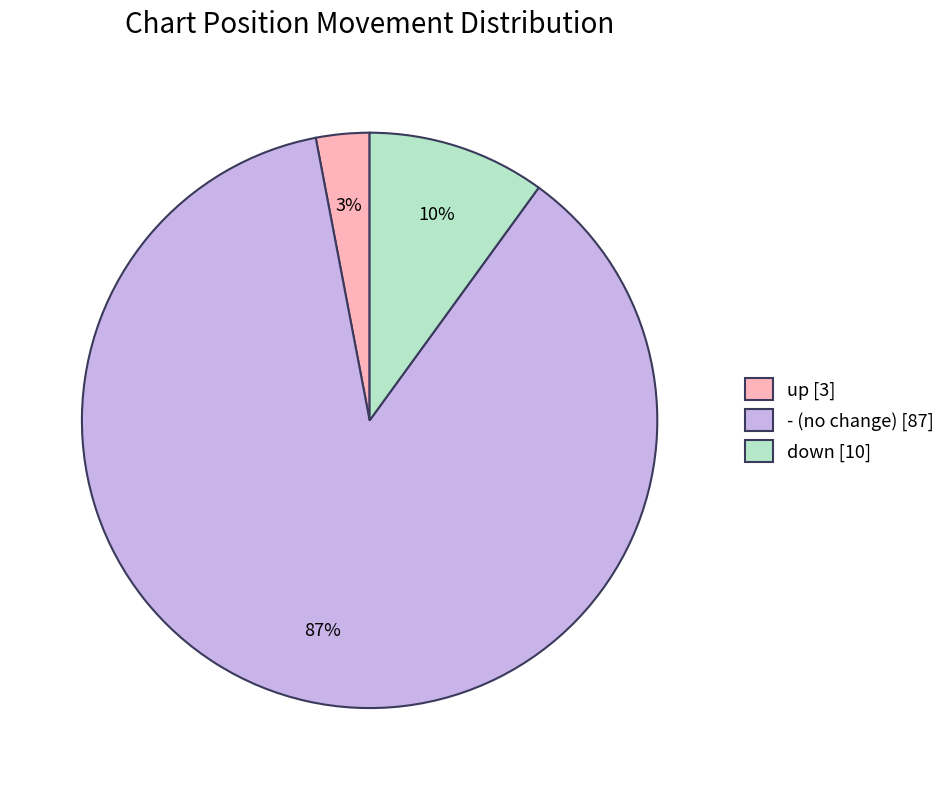

Is there any slice that represents more than half of the pie?

Yes